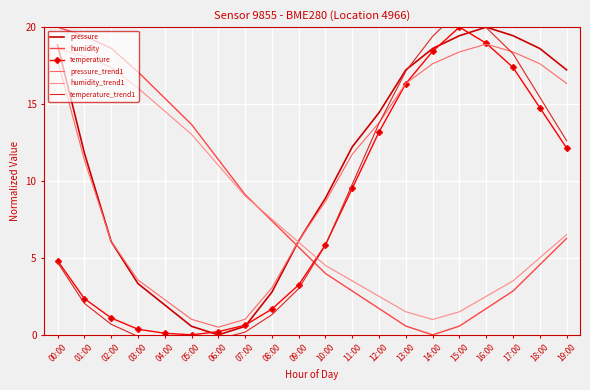

Reading left to right, transcribe all the data shown in this chart.

pressure: 00:00=18.8	01:00=11.8	02:00=6.1	03:00=3.3	04:00=1.9	05:00=0.6	06:00=0.0	07:00=0.6	08:00=2.8	09:00=6.1	10:00=8.9	11:00=12.2	12:00=14.4	13:00=17.2	14:00=18.6	15:00=19.4	16:00=20.0	17:00=19.4	18:00=18.6	19:00=17.2
humidity: 00:00=20.0	01:00=19.4	02:00=18.6	03:00=17.1	04:00=15.4	05:00=13.7	06:00=11.4	07:00=9.1	08:00=7.4	09:00=5.7	10:00=4.0	11:00=2.8	12:00=1.7	13:00=0.6	14:00=0.0	15:00=0.6	16:00=1.7	17:00=2.8	18:00=4.6	19:00=6.3
temperature: 00:00=4.8	01:00=2.4	02:00=1.1	03:00=0.4	04:00=0.1	05:00=0.0	06:00=0.2	07:00=0.6	08:00=1.7	09:00=3.2	10:00=5.9	11:00=9.5	12:00=13.2	13:00=16.3	14:00=18.4	15:00=20.0	16:00=19.0	17:00=17.4	18:00=14.8	19:00=12.1
pressure_trend1: 00:00=17.8	01:00=11.4	02:00=6.1	03:00=3.6	04:00=2.3	05:00=1.0	06:00=0.5	07:00=1.0	08:00=3.1	09:00=6.1	10:00=8.7	11:00=11.7	12:00=13.8	13:00=16.3	14:00=17.6	15:00=18.4	16:00=18.9	17:00=18.4	18:00=17.6	19:00=16.3
humidity_trend1: 00:00=18.6	01:00=18.1	02:00=17.4	03:00=16.0	04:00=14.5	05:00=13.0	06:00=11.0	07:00=9.0	08:00=7.5	09:00=6.0	10:00=4.5	11:00=3.5	12:00=2.5	13:00=1.5	14:00=1.0	15:00=1.5	16:00=2.5	17:00=3.5	18:00=5.0	19:00=6.5
temperature_trend1: 00:00=4.7	01:00=2.0	02:00=0.7	03:00=-0.1	04:00=-0.4	05:00=-0.5	06:00=-0.3	07:00=0.2	08:00=1.3	09:00=3.0	10:00=5.8	11:00=9.8	12:00=13.7	13:00=17.1	14:00=19.4	15:00=21.1	16:00=20.0	17:00=18.3	18:00=15.4	19:00=12.6